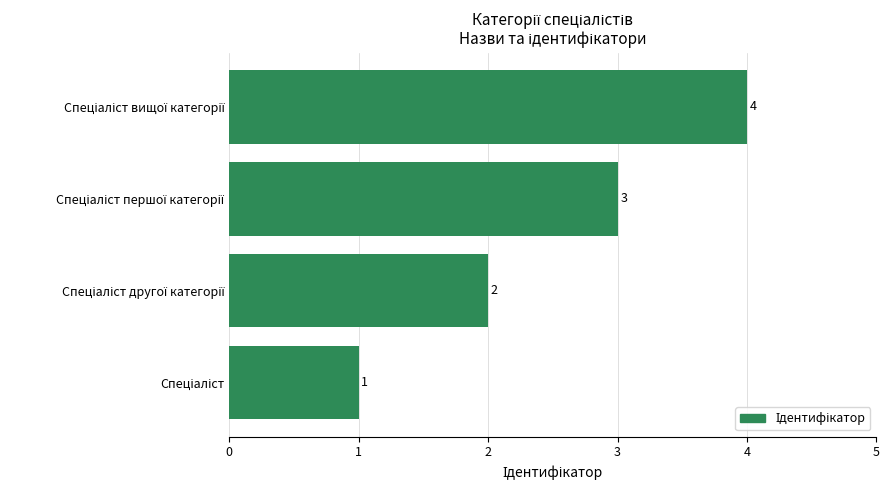

What is the maximum value shown in the chart?

4